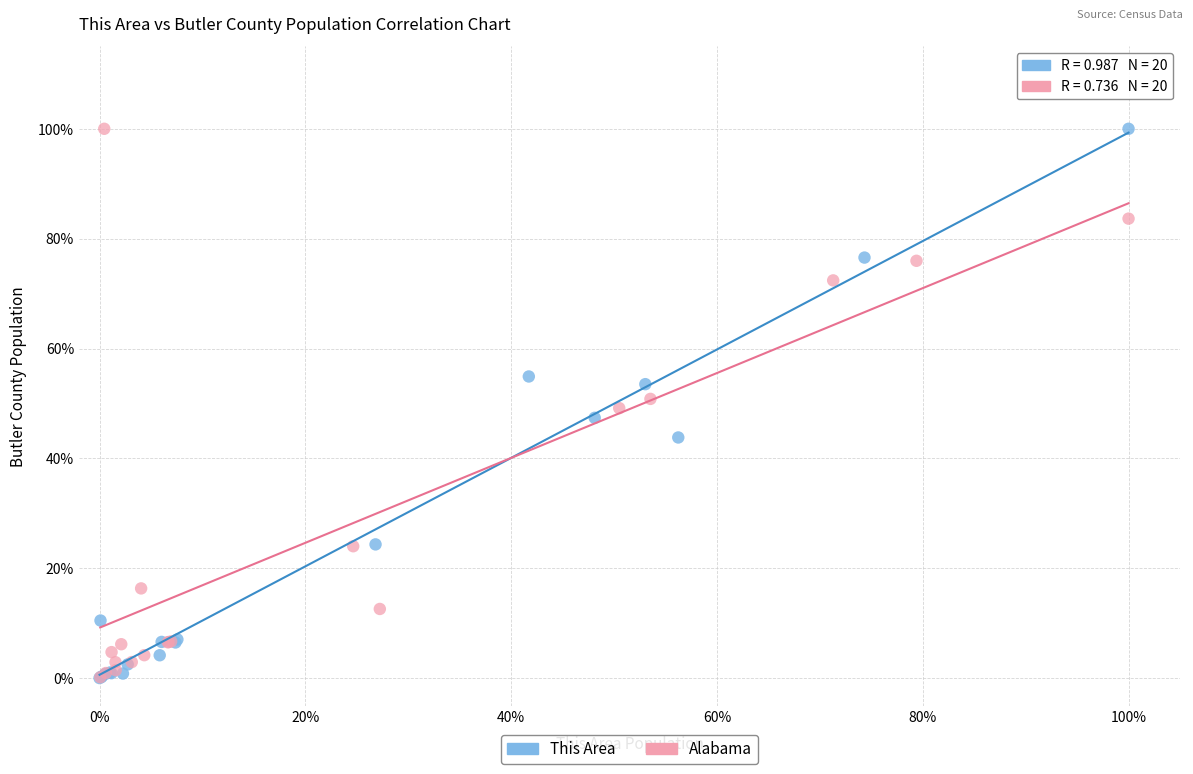

What are all the series names shown in the legend?

This Area, Alabama